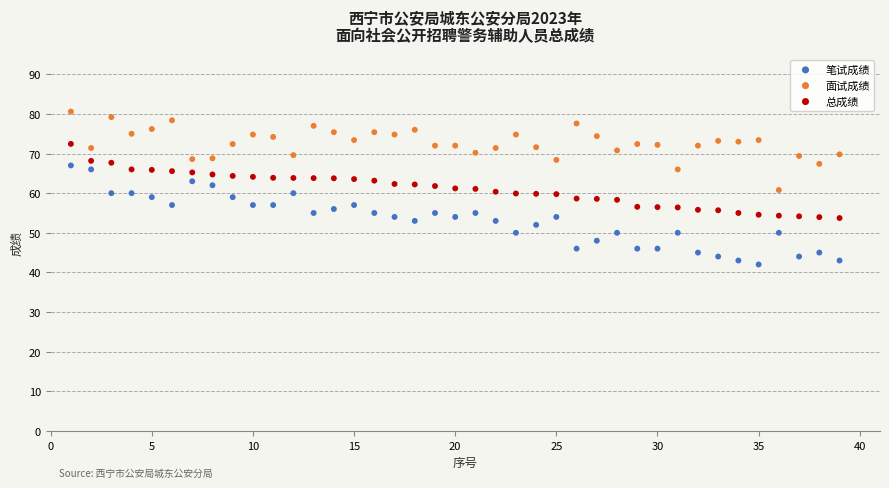

Which series contains the lowest Y value?

笔试成绩